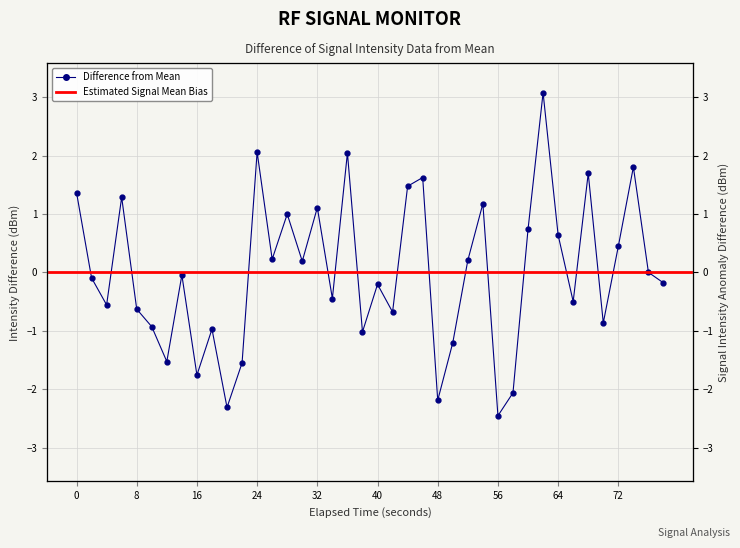

The chart shows a value of -0.2 at 16. True or false?

False